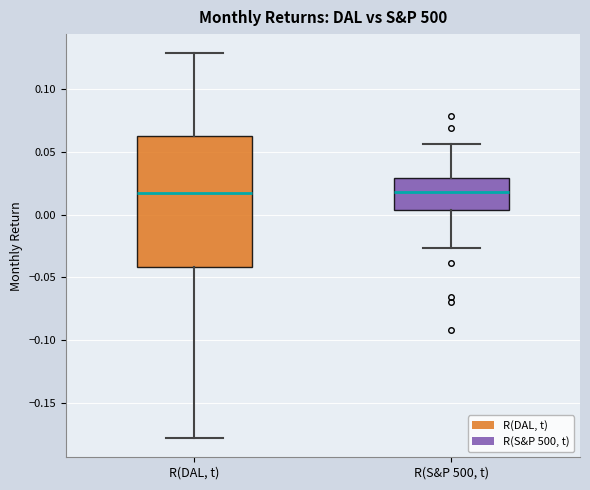

Comparing the boxes themselves (not the whiskers), which one is the tallest?

R(DAL, t)